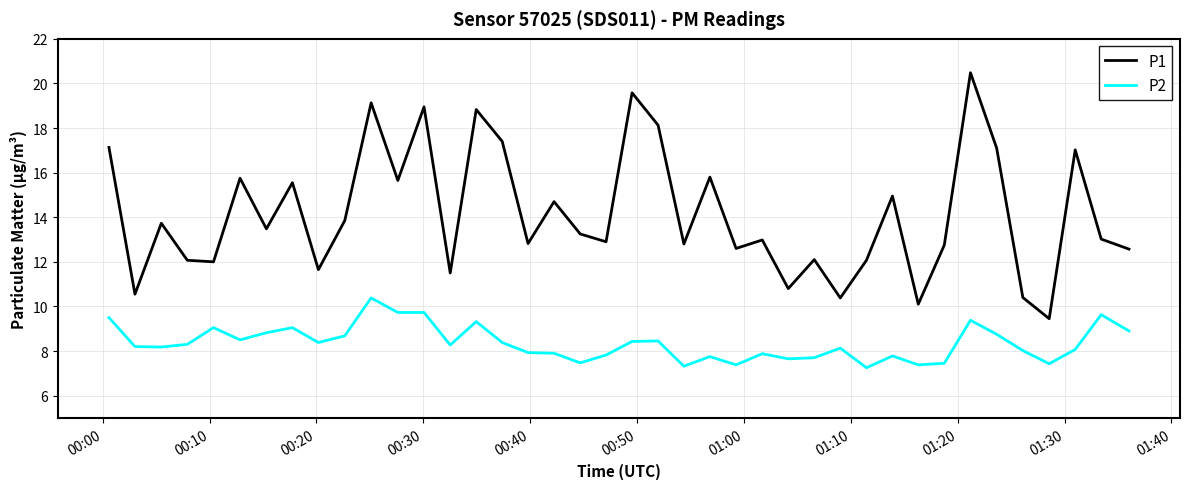

Which series has the largest total across all categories?

P1